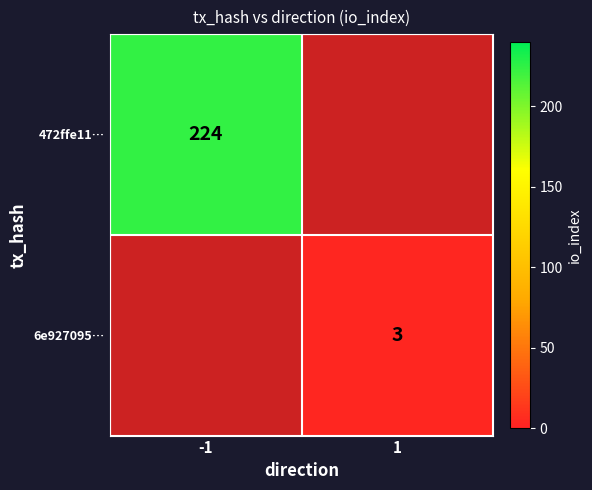

Is it true that 6e927095… equals 4.2 at 1?

False